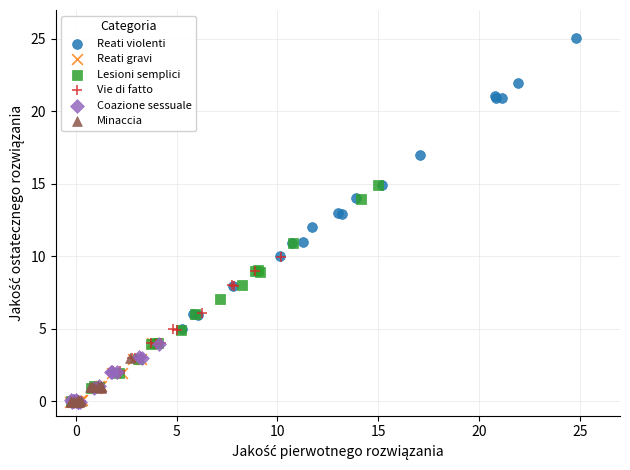

Which series has the largest Y range (max minus min)?

Reati violenti